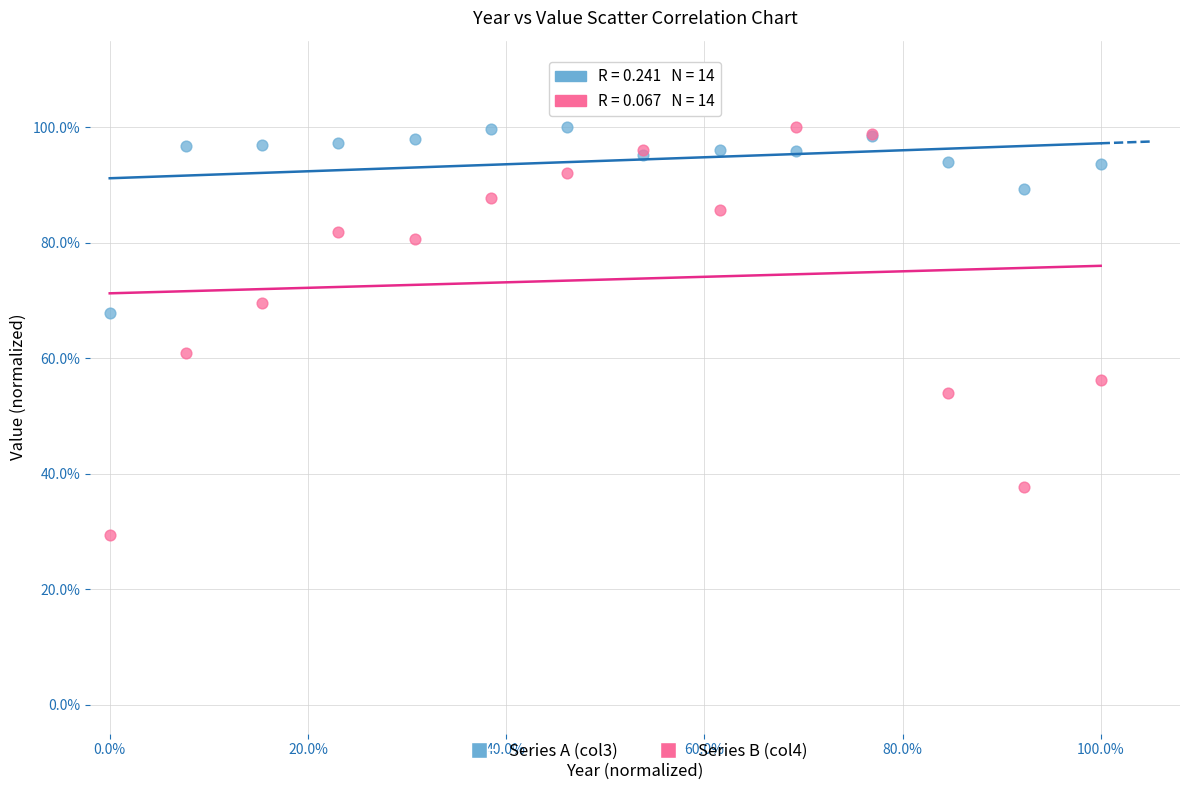

Which series has the widest spread of Y values?

Series B (col4)